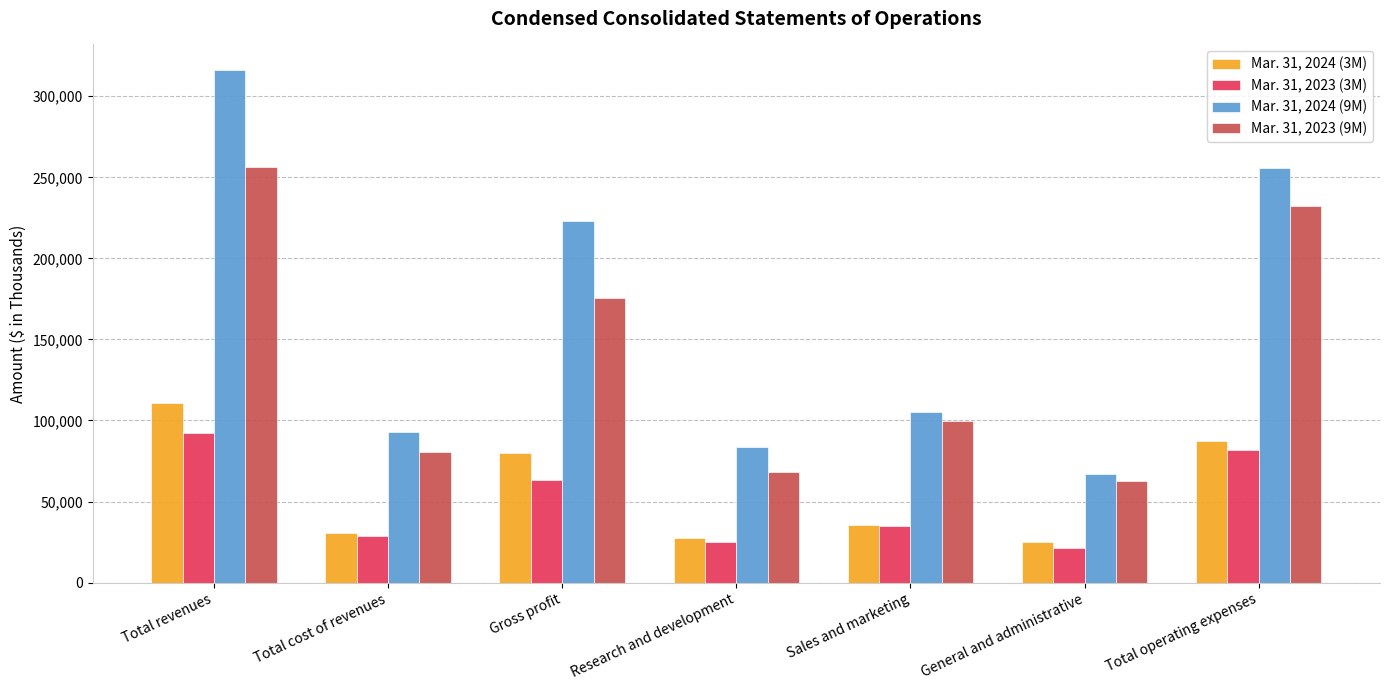

What is the label of the 2nd bar from the right?

General and administrative